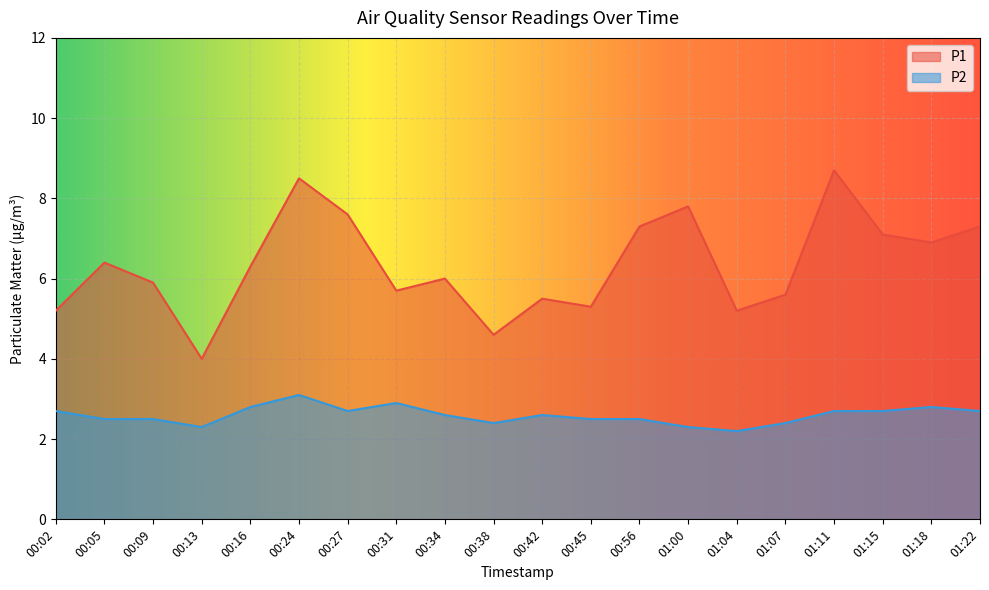

At how many categories does at least one series exceed 7?

7